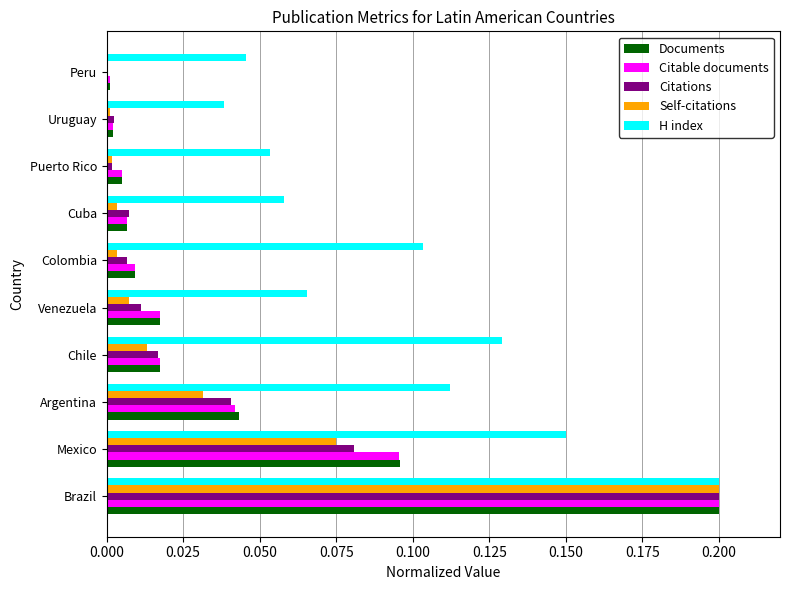

Which series changed the most between Argentina and Venezuela?

H index